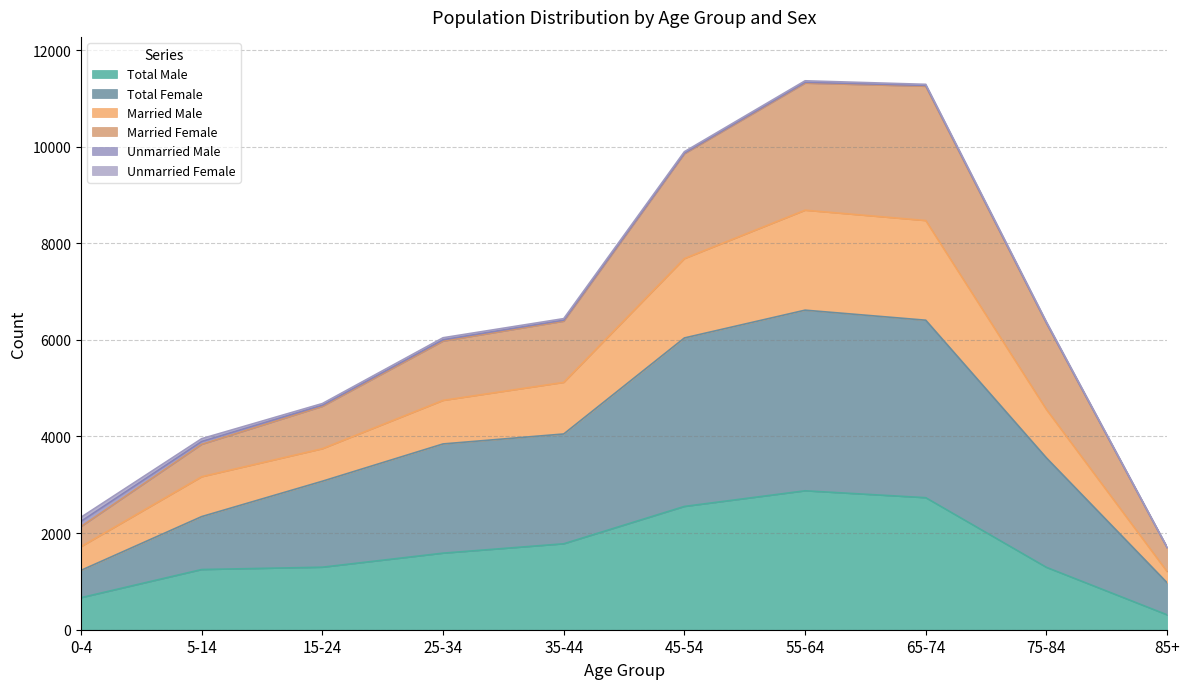

What is the minimum value for Total Male?

308